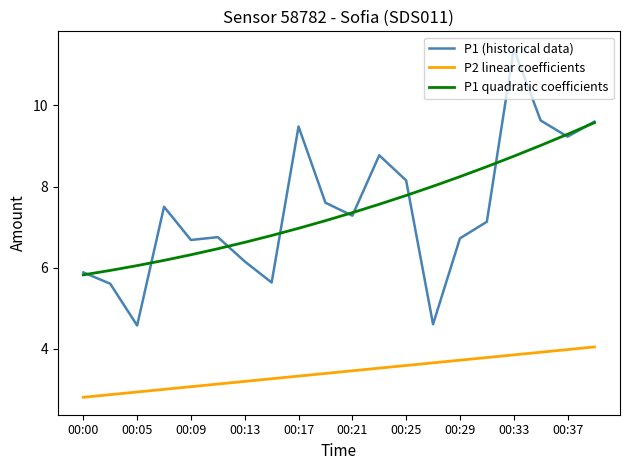

What are all the series names shown in the legend?

P1 (historical data), P2 linear coefficients, P1 quadratic coefficients